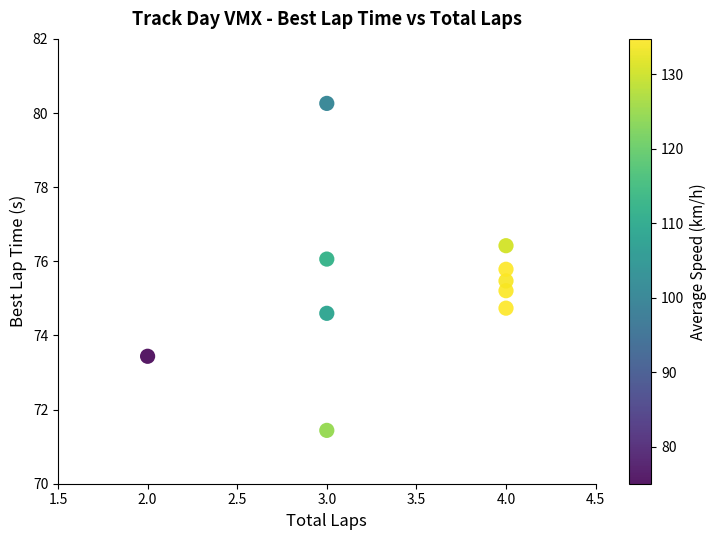

What is the range of X values (max minus min)?

2.0